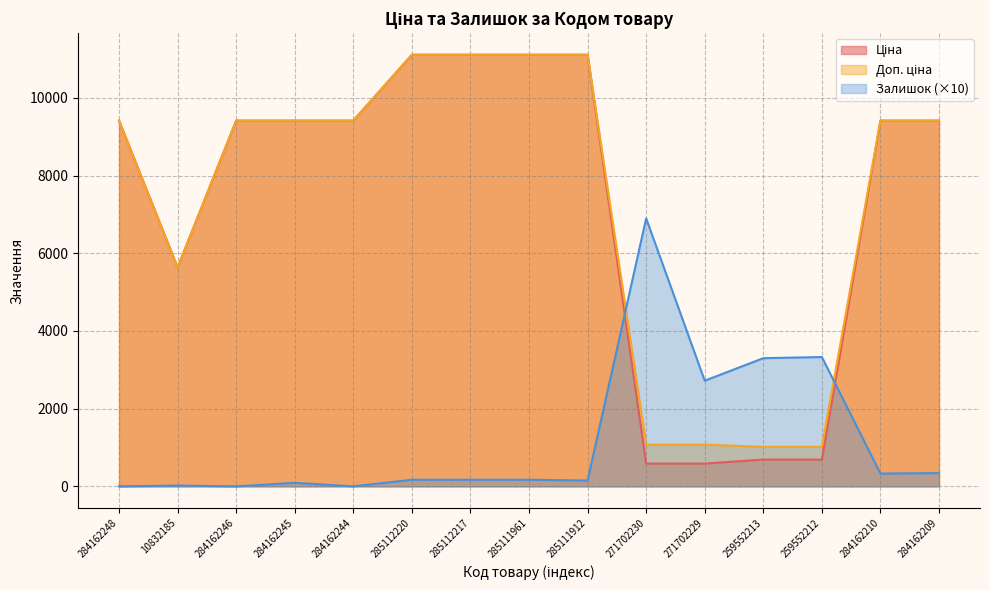

What is the difference between the Доп. ціна values at 271702229 and 285111961?

10039.1